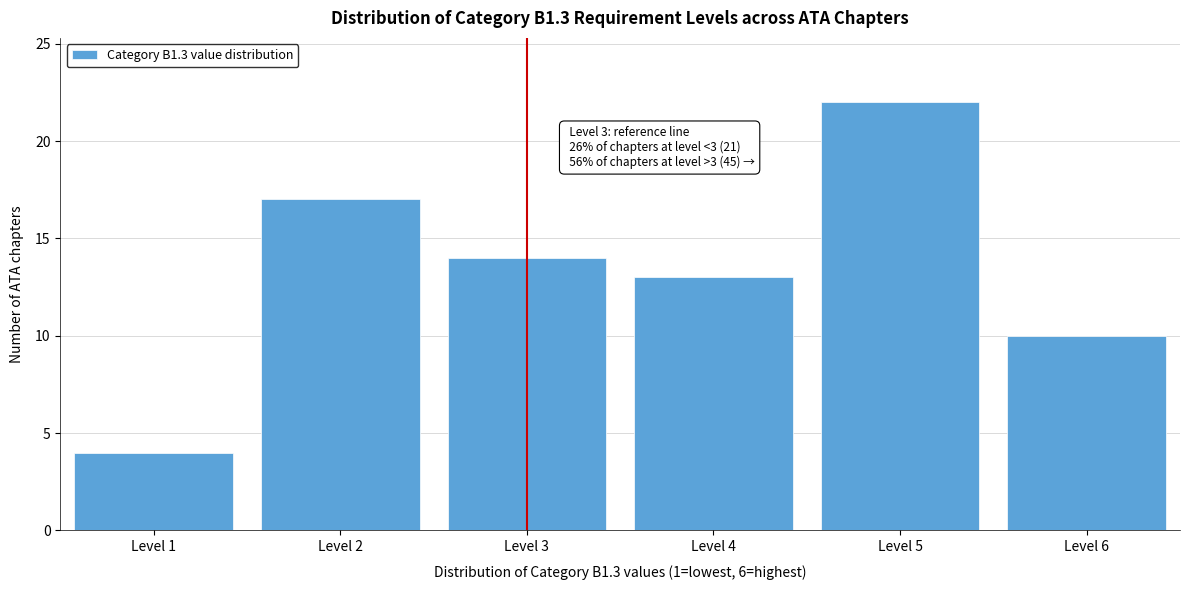

Which range on the x-axis has the tallest bar?

4.5 to 5.5